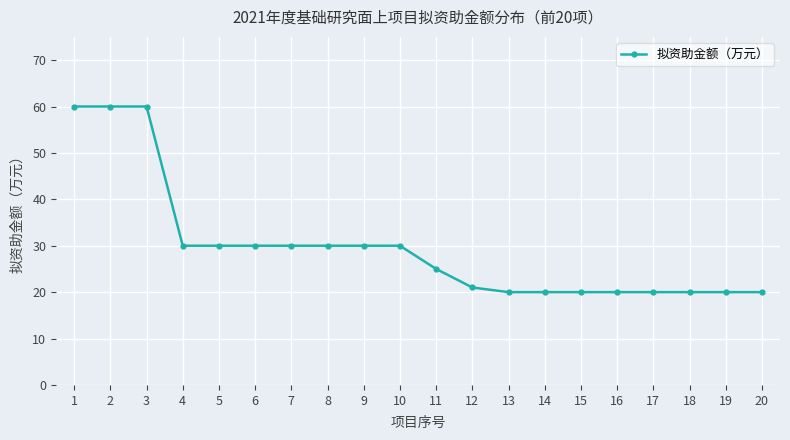

The chart shows a value of 33 at 11. True or false?

False